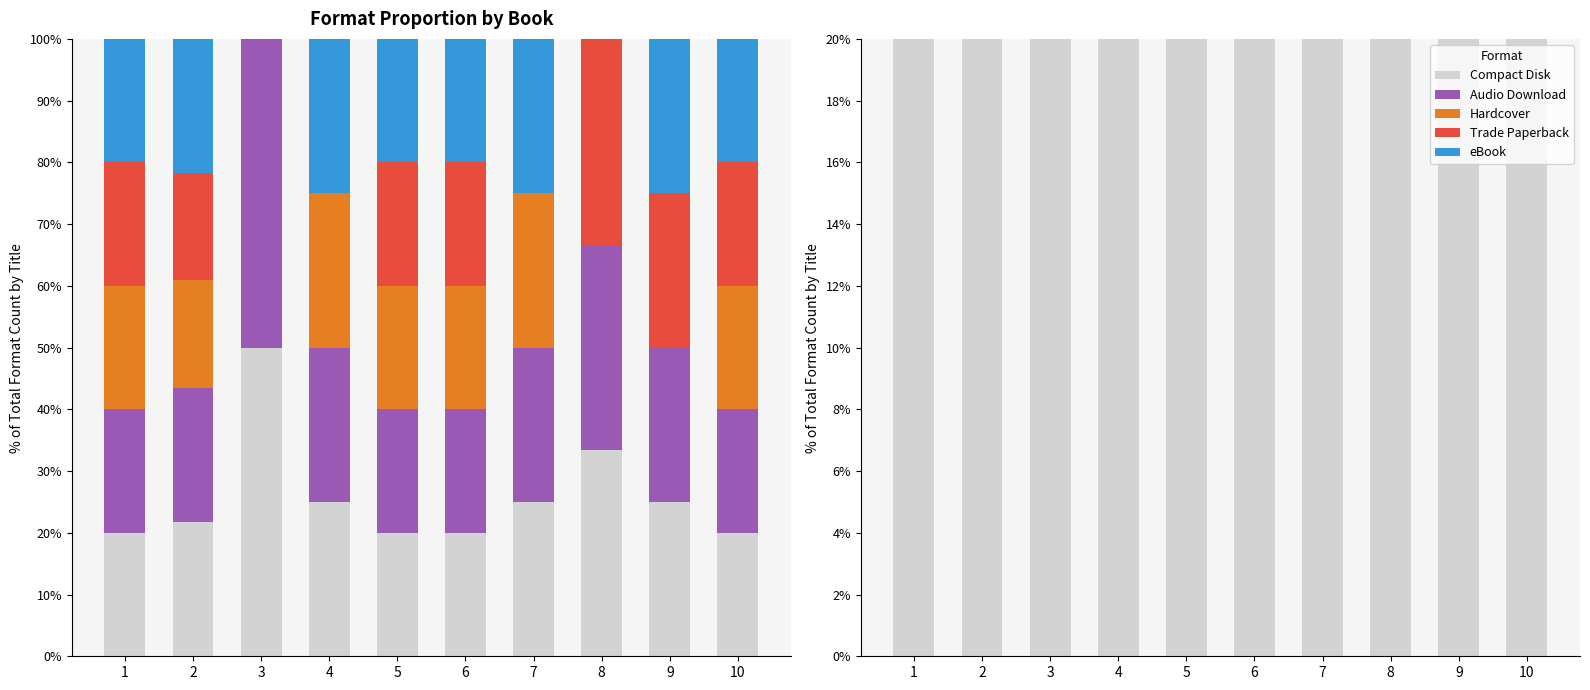

List the labels in order of Compact Disk value, largest first.

3, 8, 4, 7, 9, 2, 1, 5, 6, 10